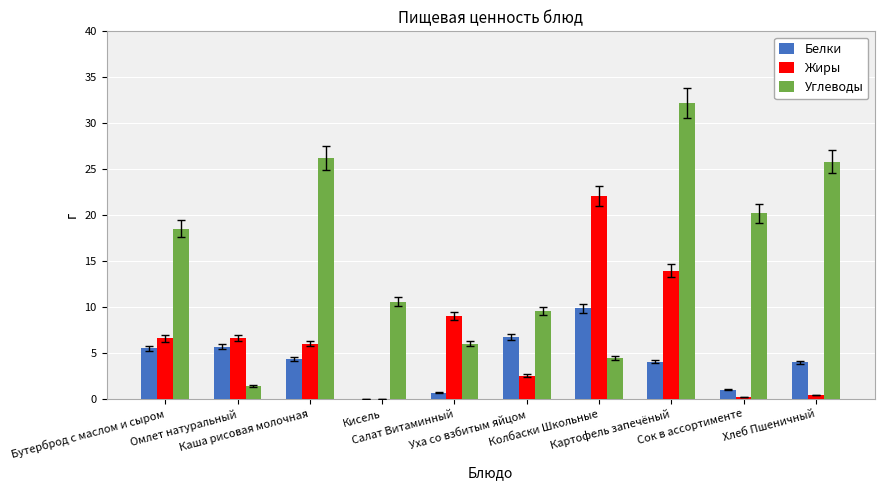

What is the maximum value shown in the chart?

32.2